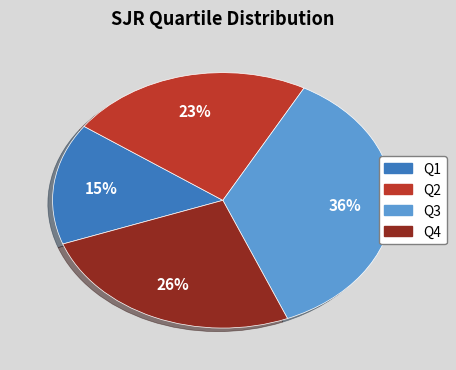

To the nearest percent, what percentage of the pie is Q4?

26%